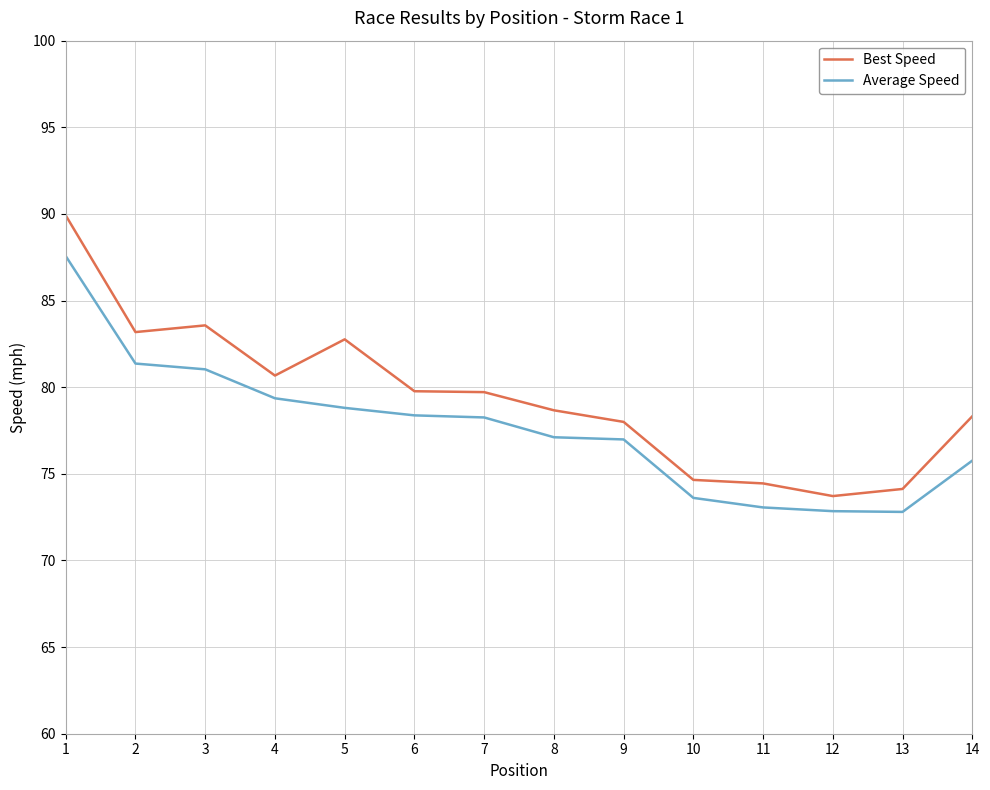

Rank the series by their average value, from highest to lowest.

Best Speed, Average Speed